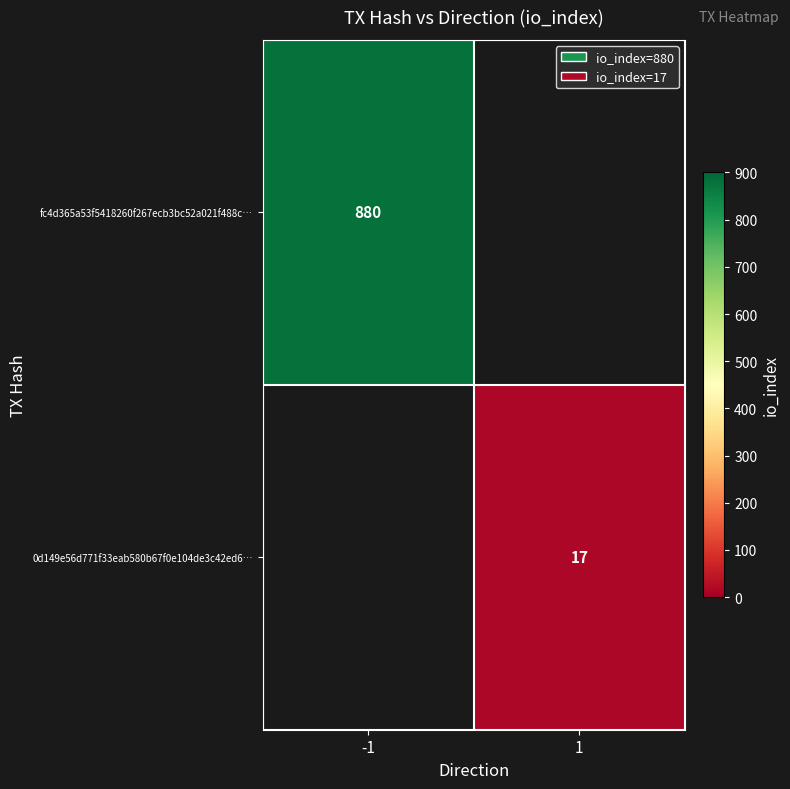

The value of 0d149e56d771f33eab580b67f0e104de3c42ed6… at 1 is 8. True or false?

False